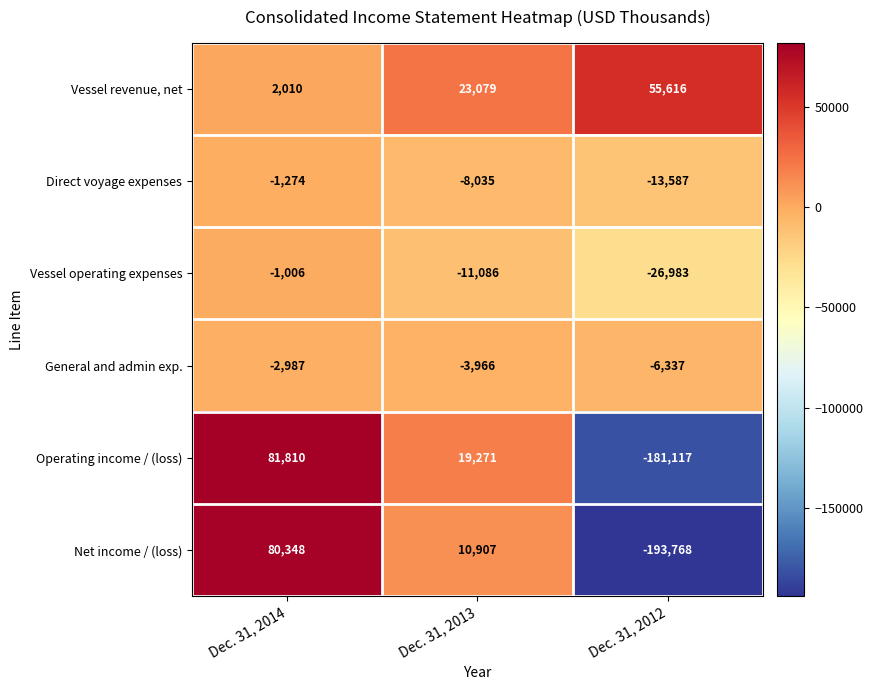

The value of General and admin exp. at Dec. 31, 2012 is -1909. True or false?

False